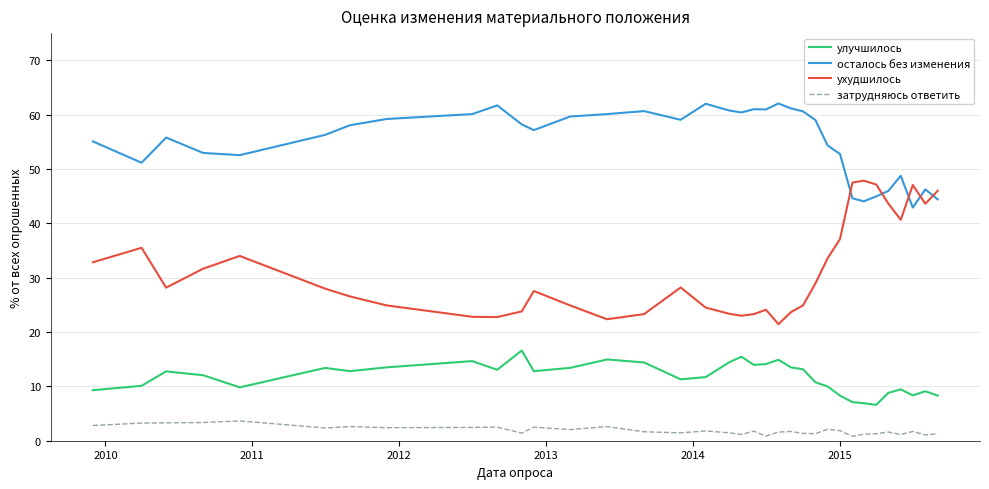

How many series are shown in this chart?

4